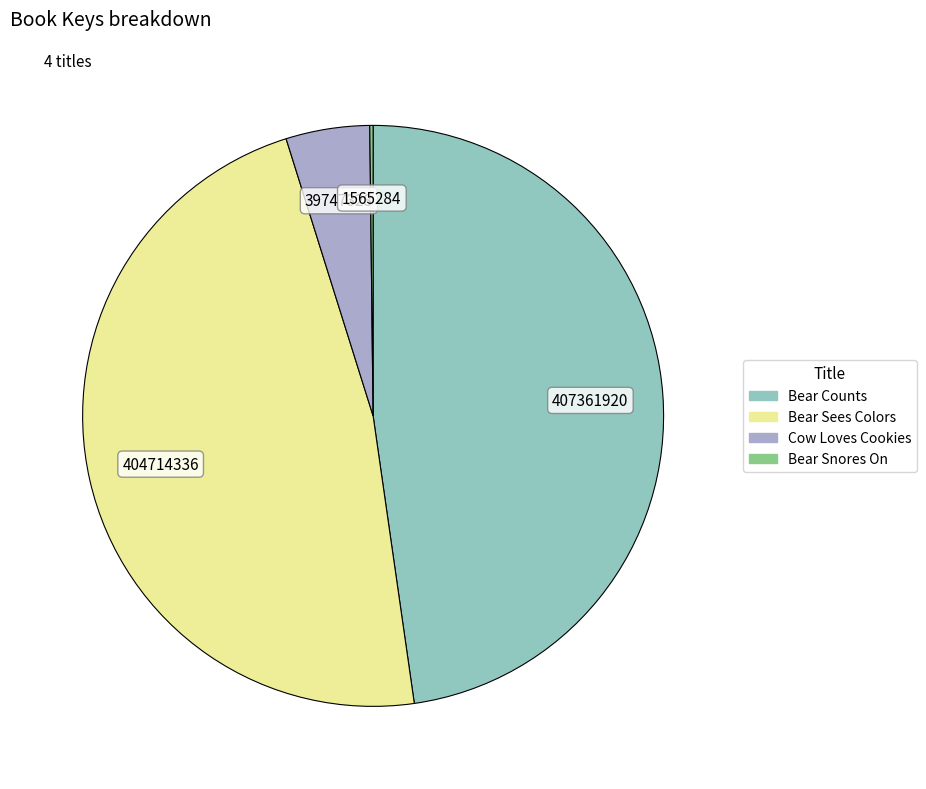

Is Bear Counts the majority of the pie?

No